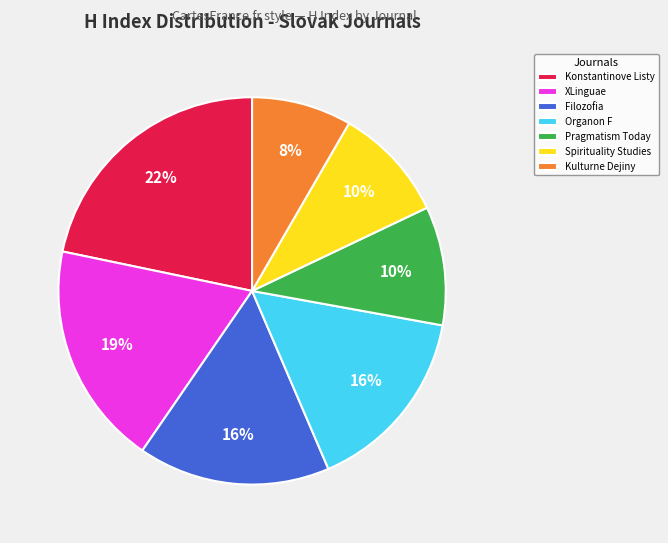

Which has a higher value, Organon F or Kulturne Dejiny?

Organon F